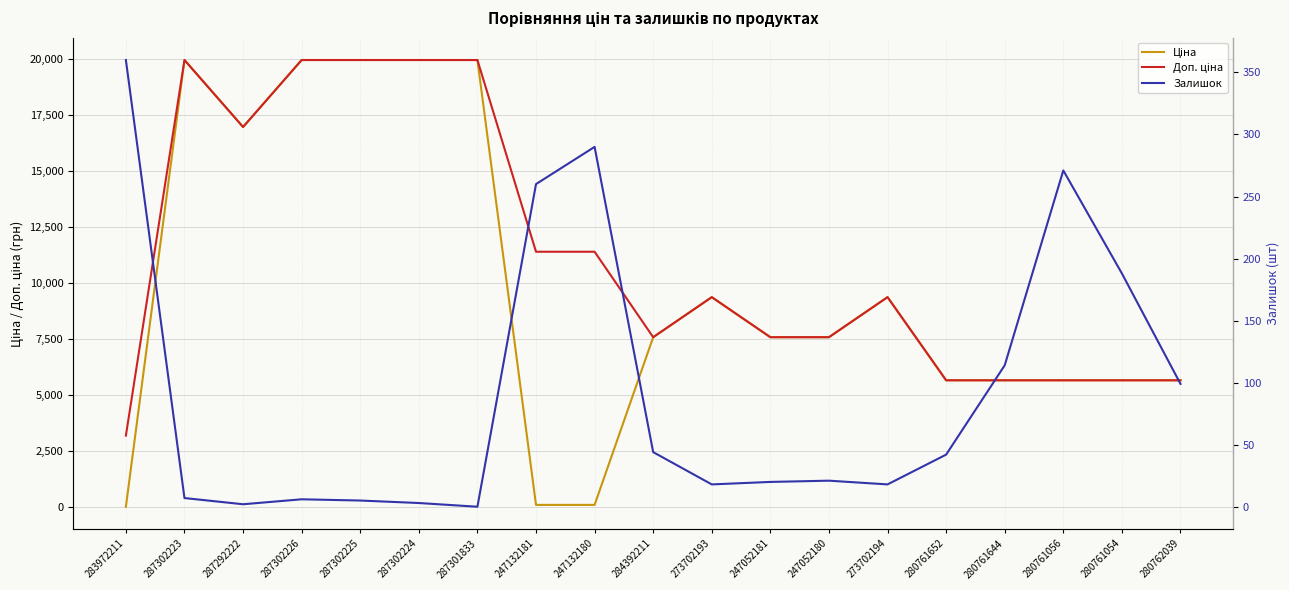

What is the difference between the second highest and second lowest values in the Залишок series?

288.0